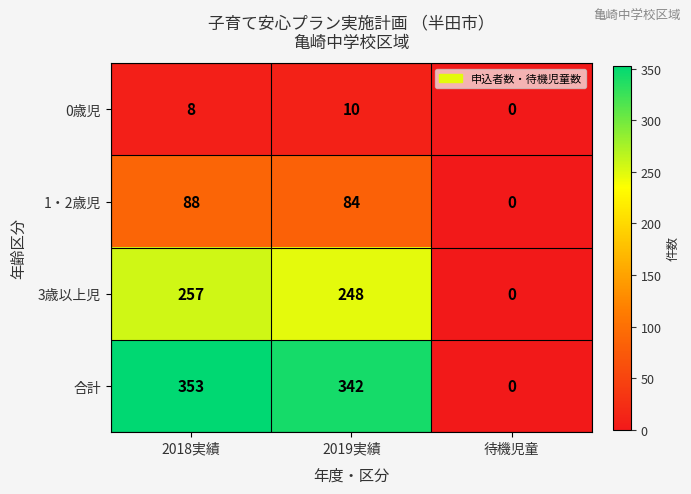

Between 2019実績 and 待機児童, which series saw the biggest shift?

合計